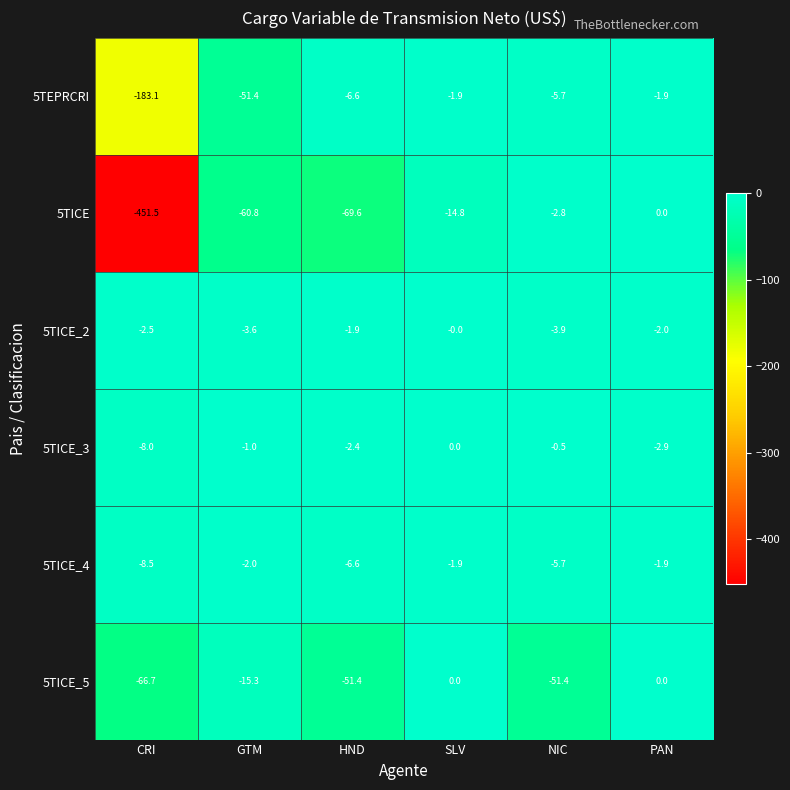

What is the average value of the 5TICE_2 series?

-2.3